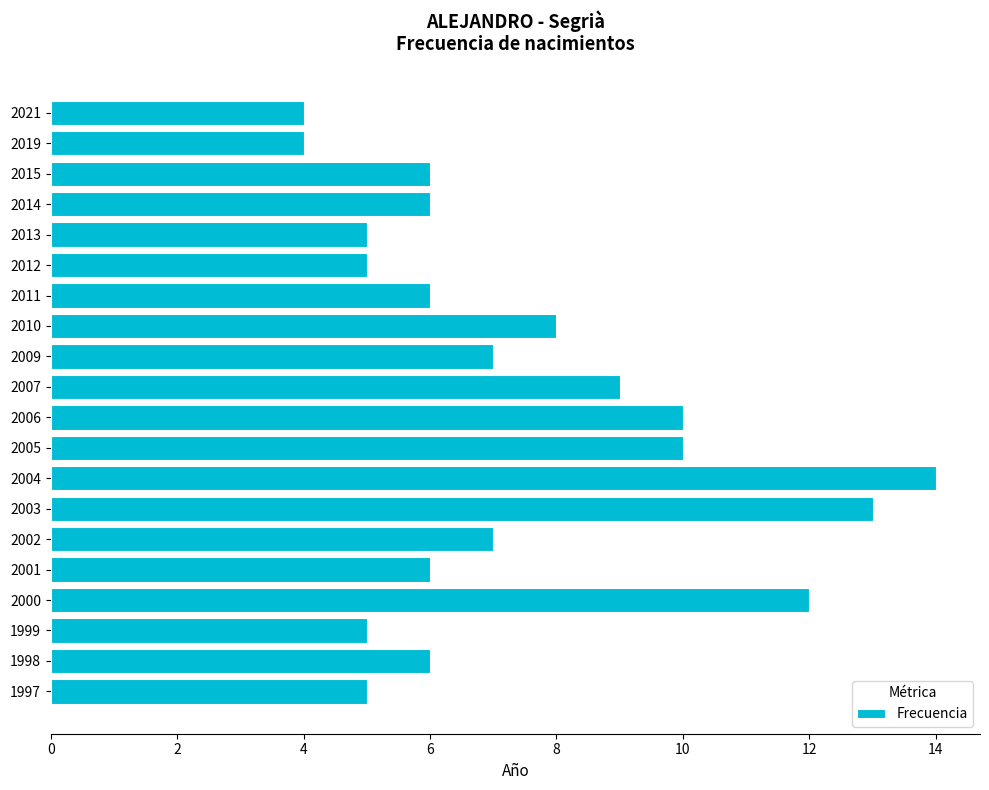

What is the average value?

7